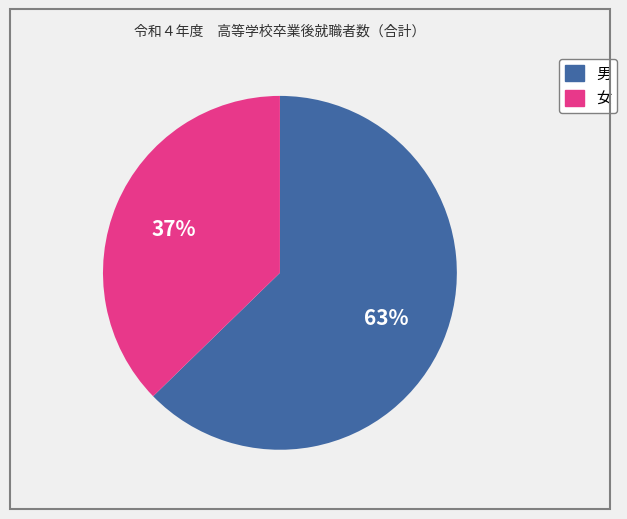

Does 女 represent more than half of the total?

No